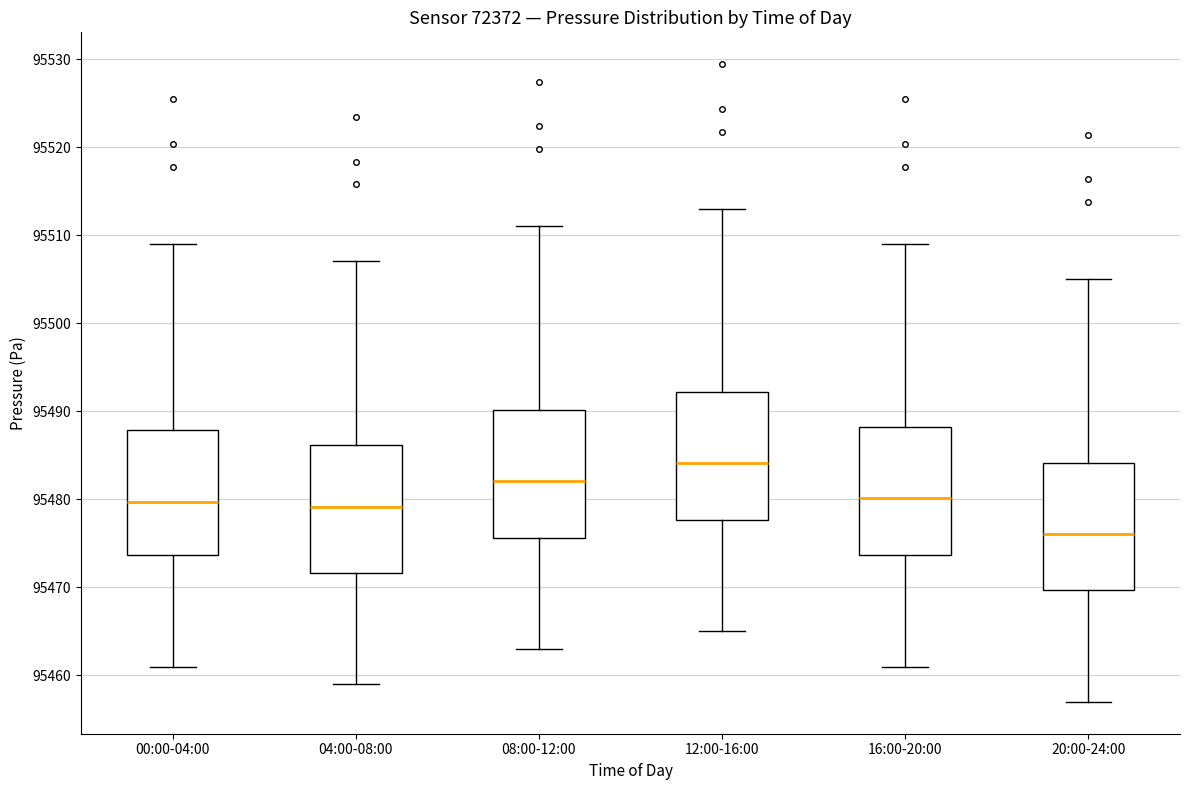

Which box's median line is the lowest?

20:00-24:00